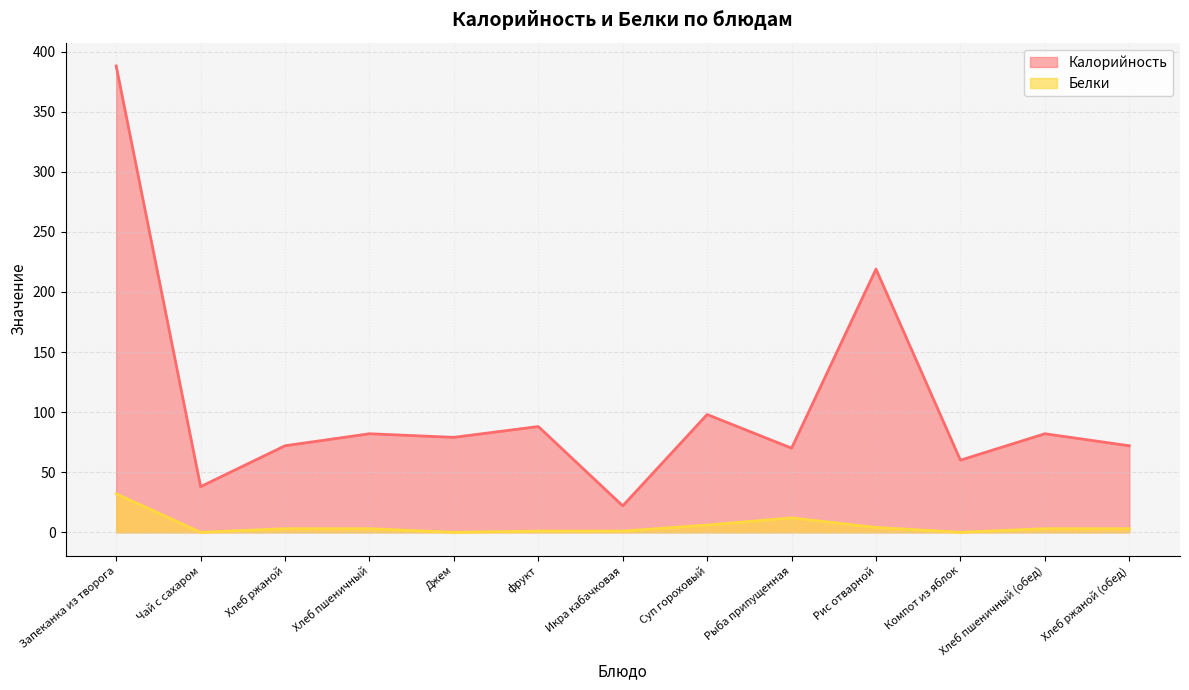

What is the difference between the maximum and minimum values in the Калорийность series?

366